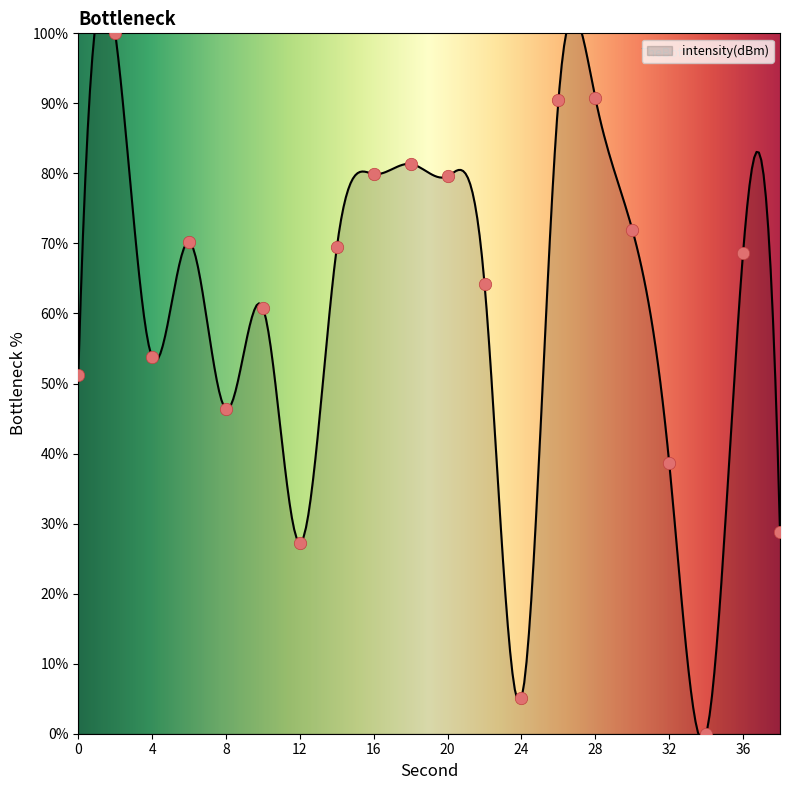

Which has a higher value, 6 or 26?

26